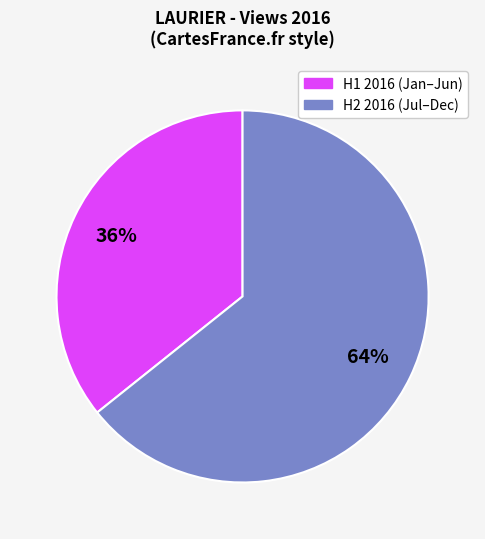

To the nearest percent, what is the average slice percentage?

50%